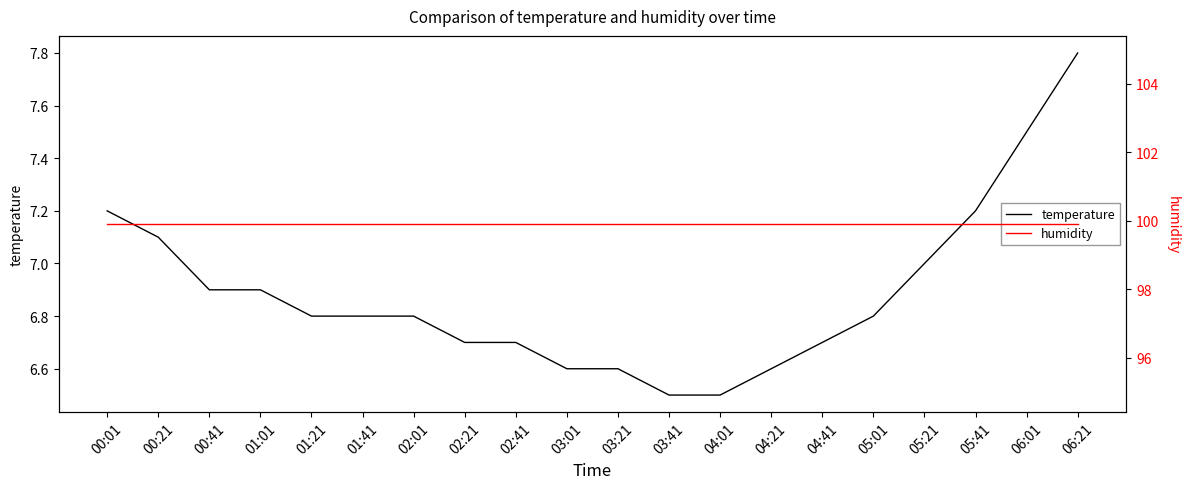

List the series in order of their peak value, lowest first.

temperature, humidity